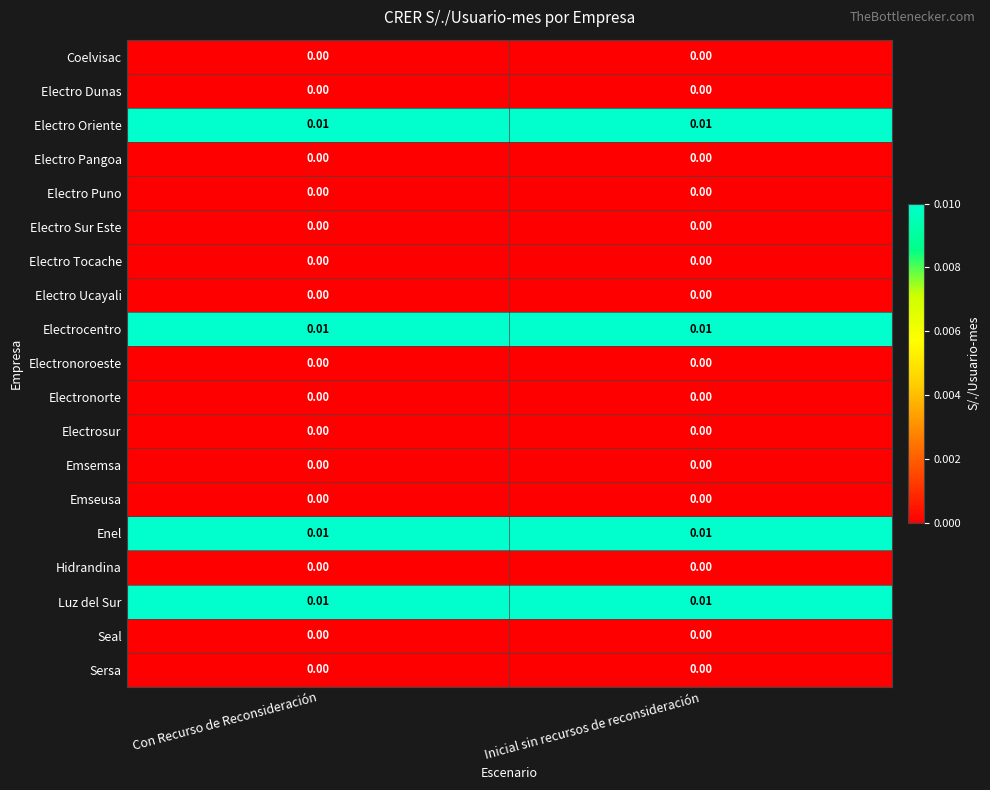

How many categories are shown in the chart?

2